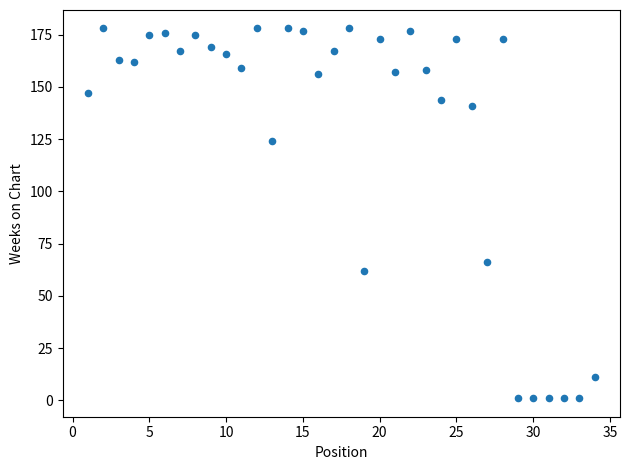

What Y value in the scatter plot is closest to 89?

66